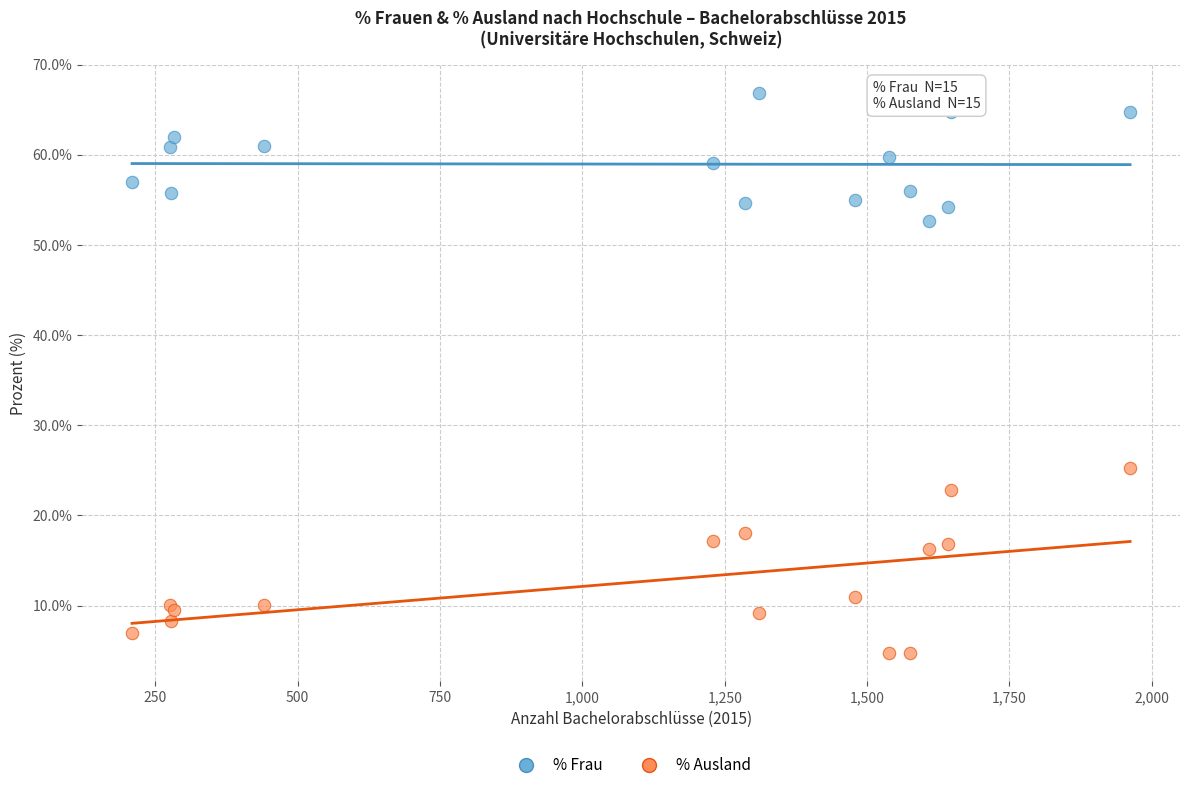

Which series has the largest Y range (max minus min)?

% Ausland